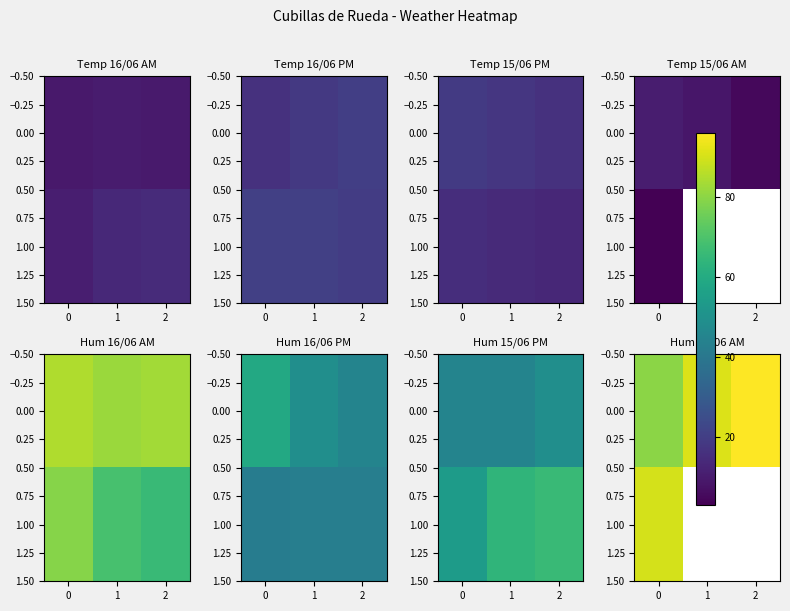

At how many categories does at least one series exceed 87?

3